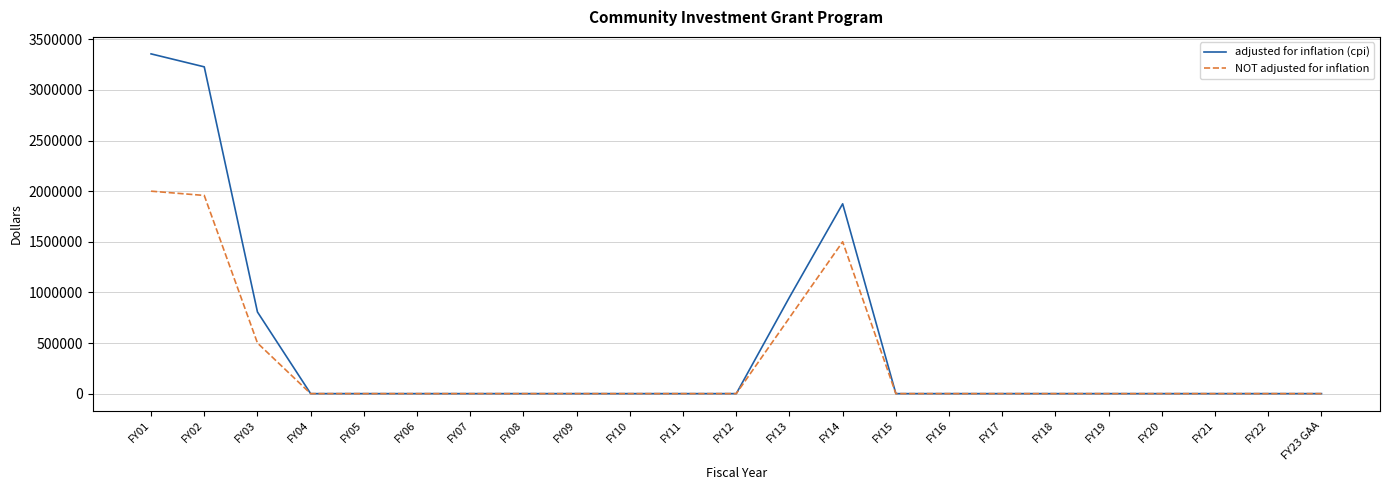

How many lines are shown in the chart?

2